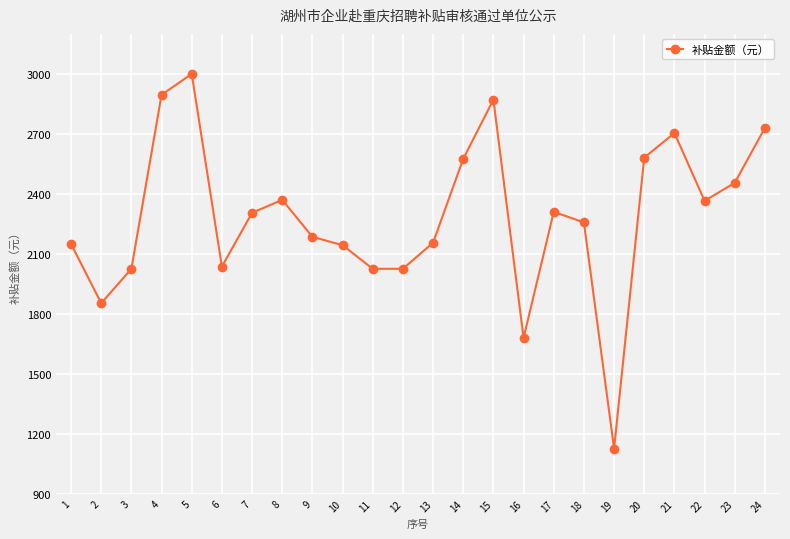

Between 18 and 11, which is larger?

18